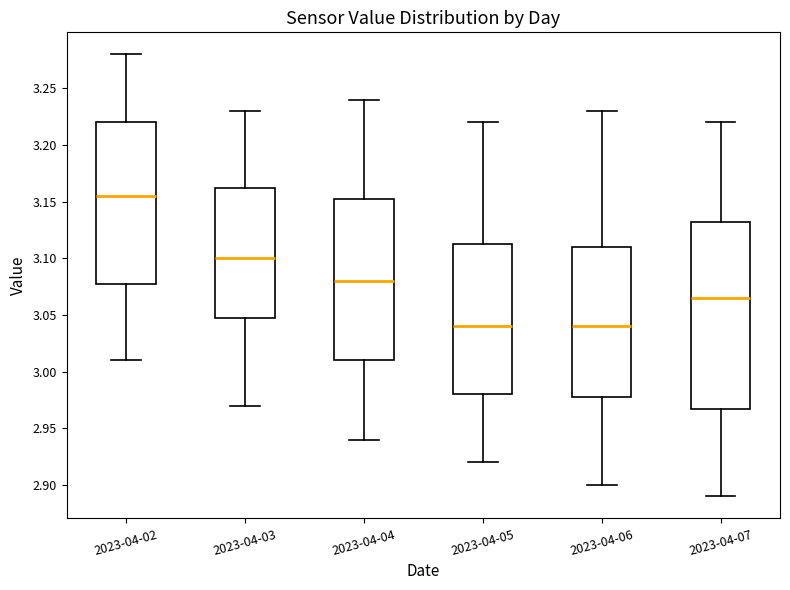

Reading left to right, read every box against the y-axis: the position of its median line, the range the box covers, and the ends of its whiskers. The values are not printed on the chart, so give them approximately, as read against the axis.

2023-04-02: median 3.155, box 3.080 to 3.220, whiskers 3.010 to 3.280
2023-04-03: median 3.100, box 3.050 to 3.165, whiskers 2.970 to 3.230
2023-04-04: median 3.080, box 3.010 to 3.155, whiskers 2.940 to 3.240
2023-04-05: median 3.040, box 2.980 to 3.115, whiskers 2.920 to 3.220
2023-04-06: median 3.040, box 2.980 to 3.110, whiskers 2.900 to 3.230
2023-04-07: median 3.065, box 2.970 to 3.135, whiskers 2.890 to 3.220